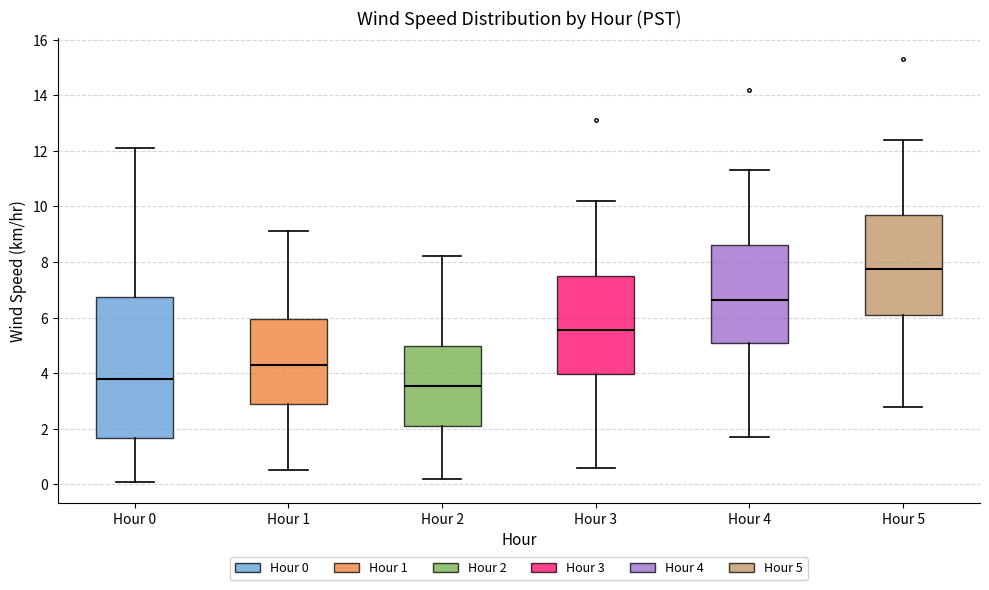

Where does the median line of the box for Hour 4 sit on the y-axis? The values are not printed on the chart, so give them approximately, as read against the axis.

6.6